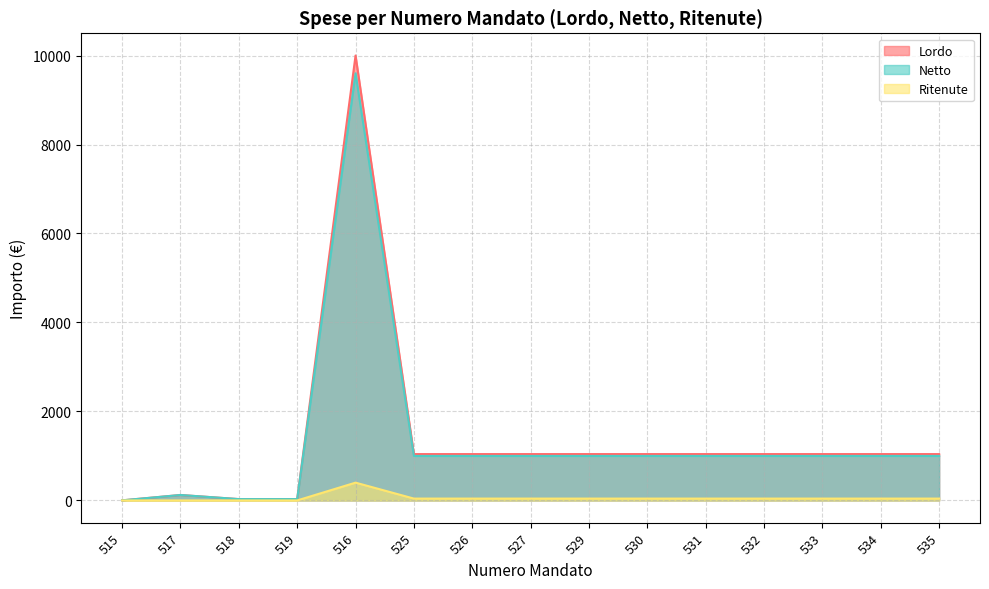

Rank the series by their maximum value, from highest to lowest.

Lordo, Netto, Ritenute